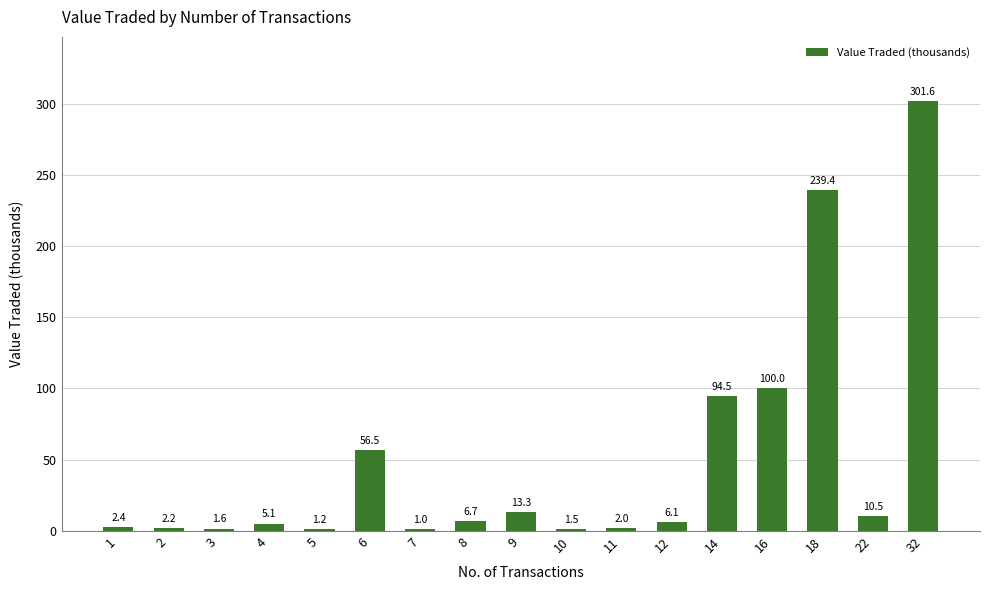

How many data points are above 6?

9